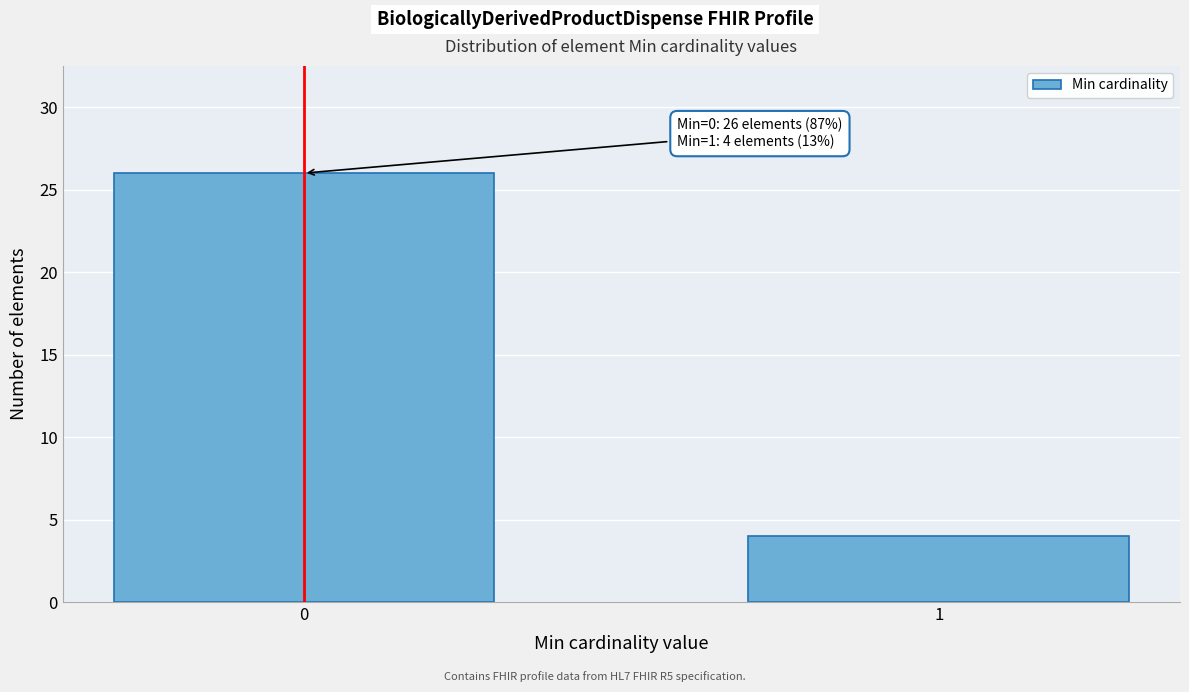

Reading left to right, what are all the values shown in this chart?

0=26	1=4